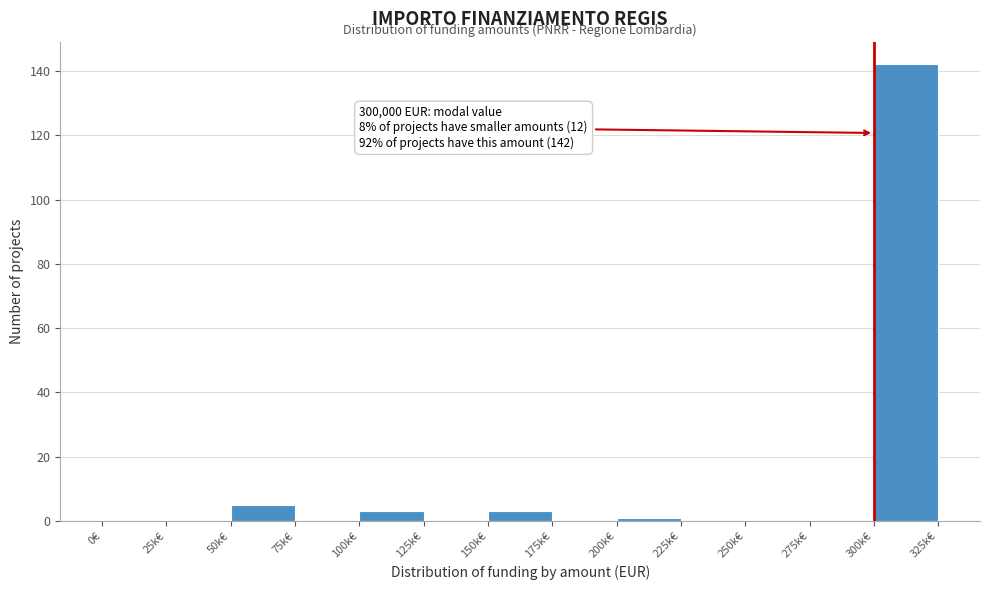

Reading right to left, what are all the values shown in this chart?

300k€=142	275k€=0	250k€=0	225k€=0	200k€=1	175k€=0	150k€=3	125k€=0	100k€=3	75k€=0	50k€=5	25k€=0	0€=0